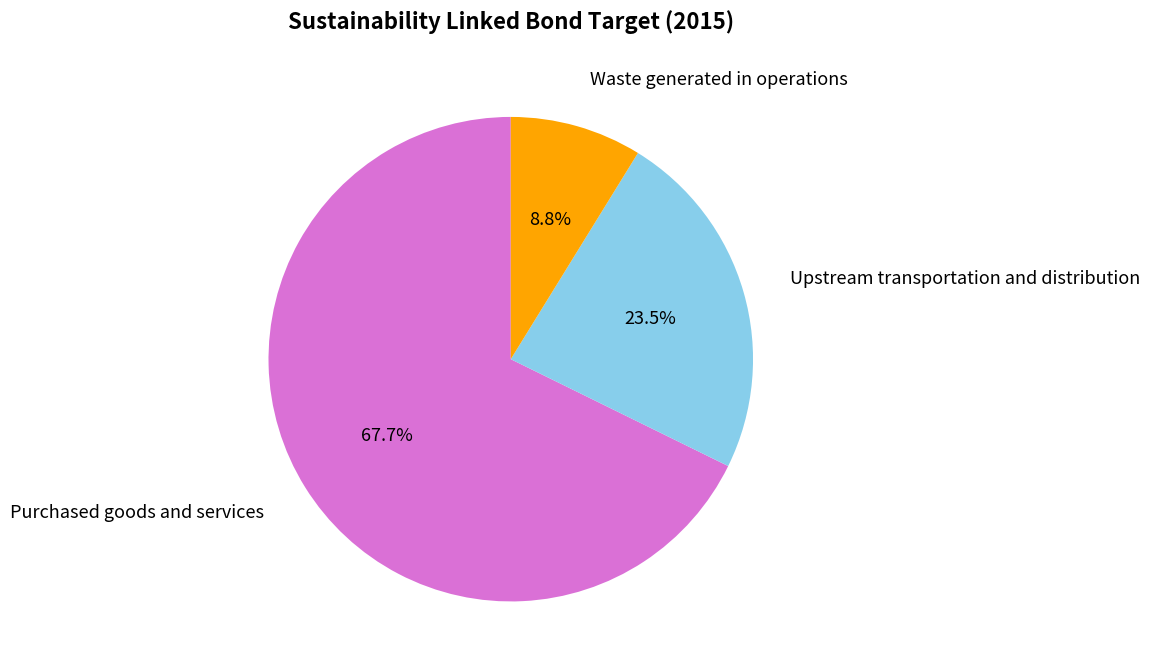

Does any single category account for the majority?

Yes